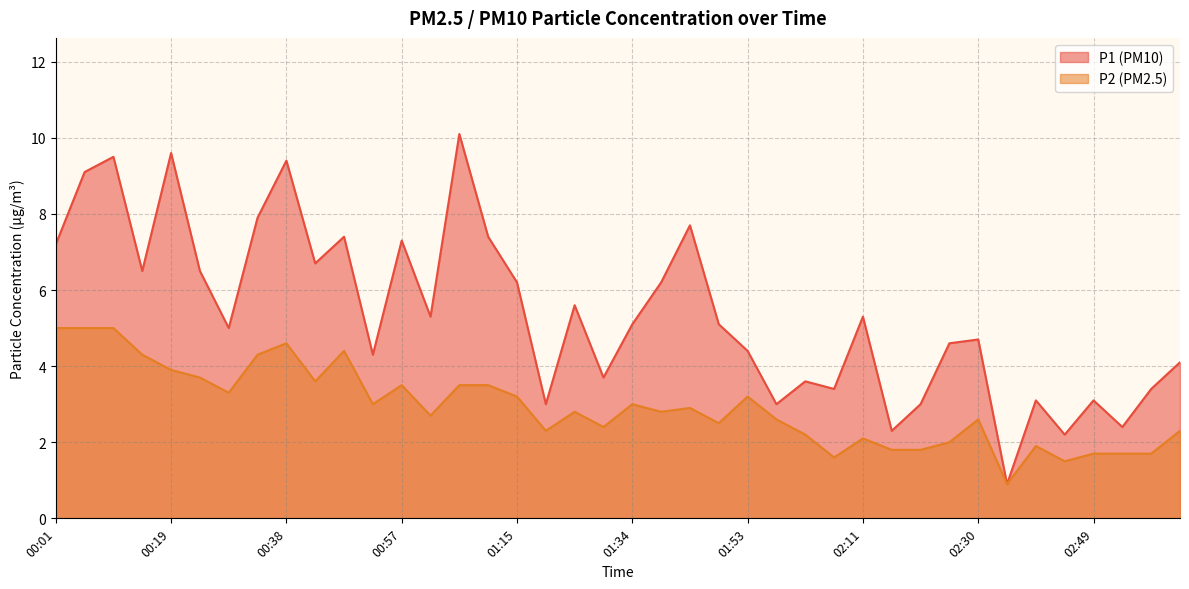

At 01:01, list the series in order from largest to smallest.

P1, P2